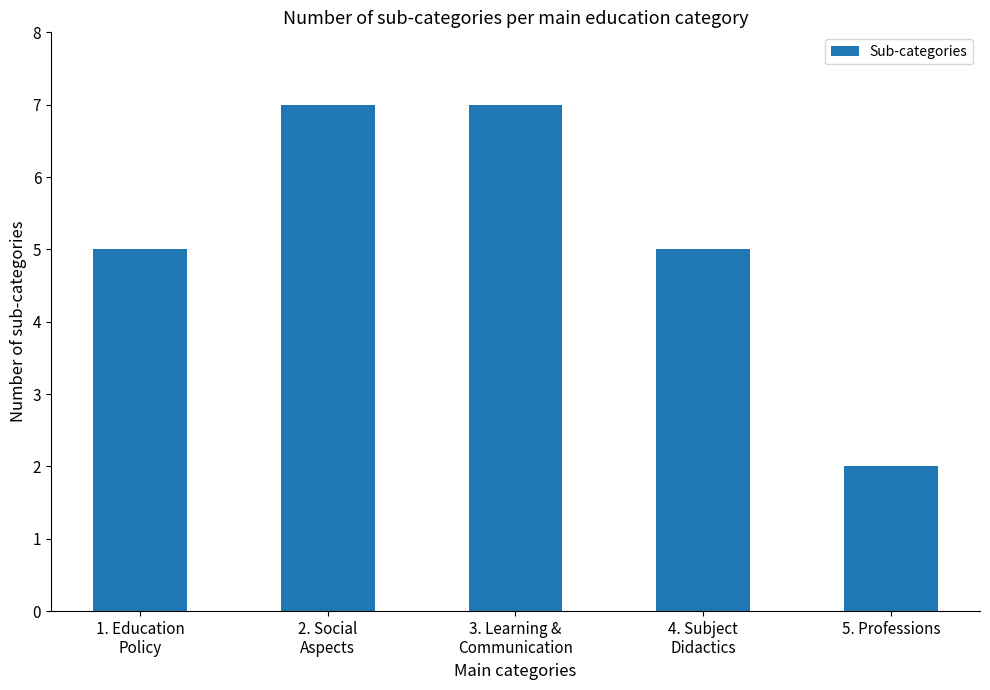

What is the greatest value displayed?

7